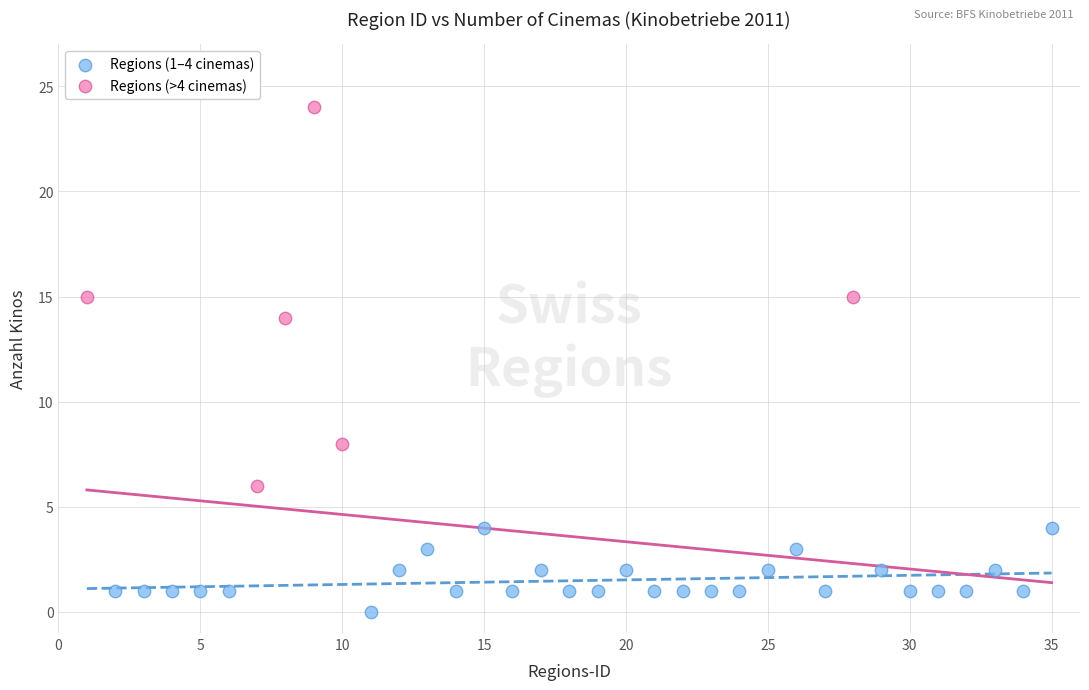

Which series contains the lowest Y value?

Regions (1–4 cinemas)